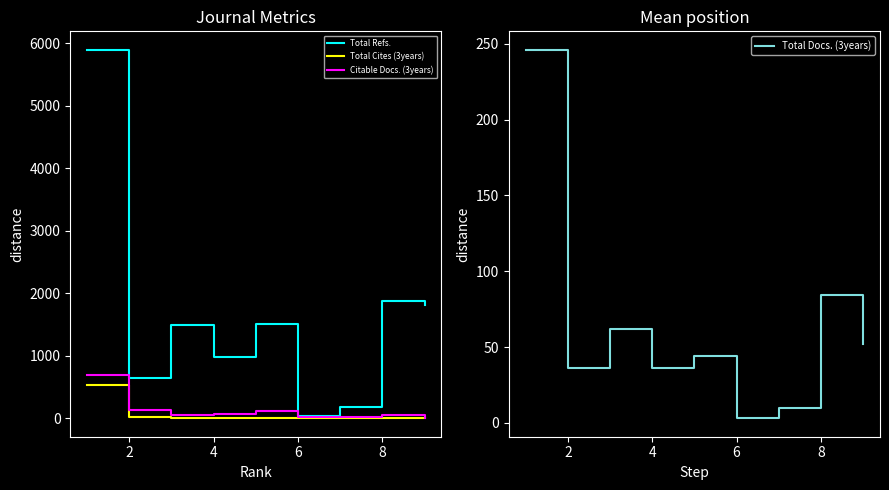

In Total Docs. (3years), how many points are higher than both neighbors (excluding endpoints)?

3